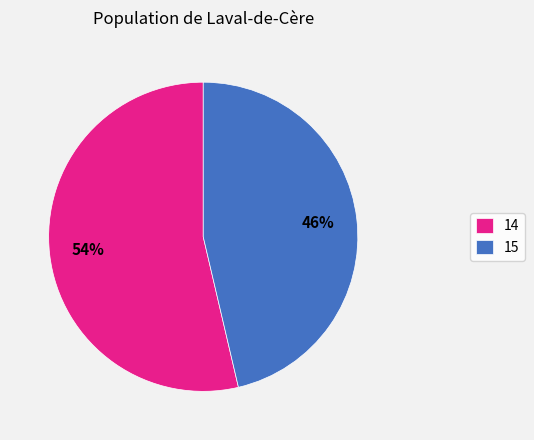

Count the number of slices in the pie.

2